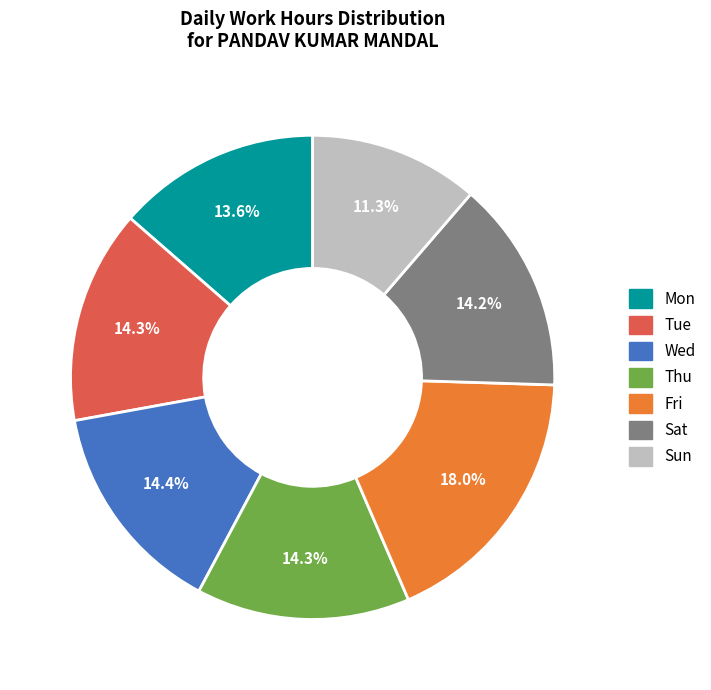

Which category has the biggest portion of the pie?

Fri